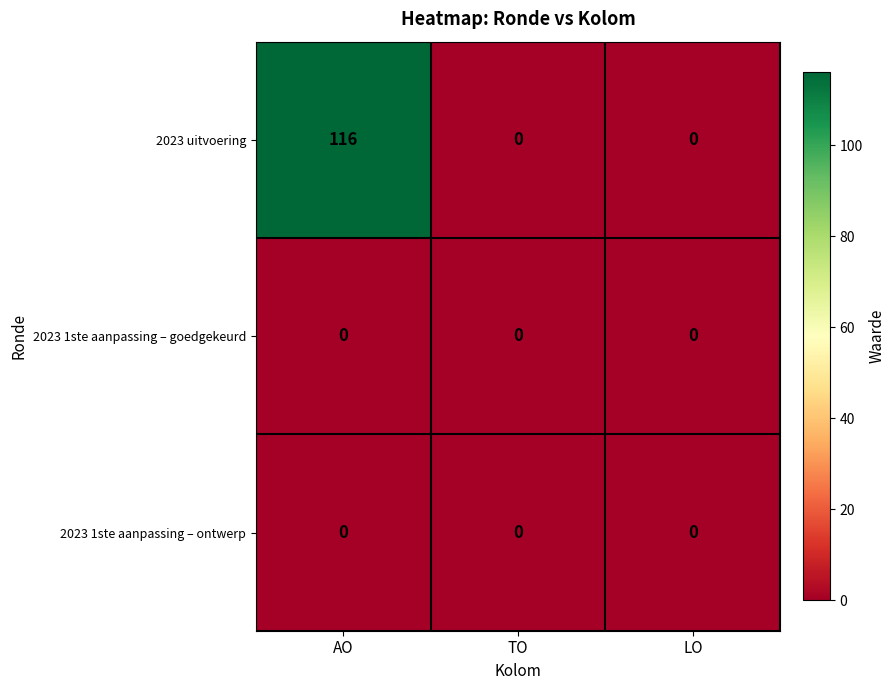

Which series changed the most between AO and TO?

2023 uitvoering